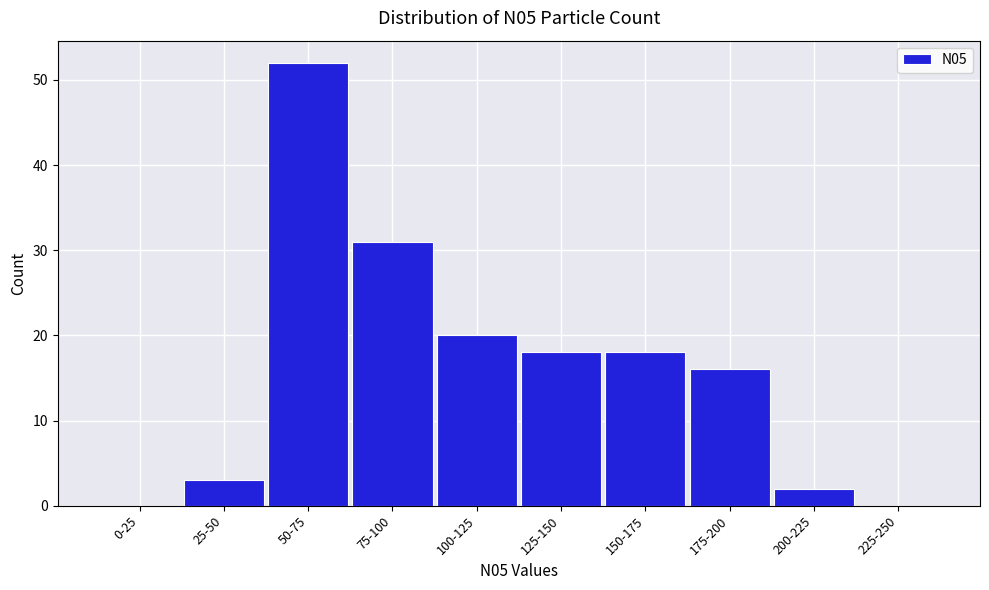

Reading right to left, list all the values displayed in this chart.

225-250=0	200-225=2	175-200=16	150-175=18	125-150=18	100-125=20	75-100=31	50-75=52	25-50=3	0-25=0